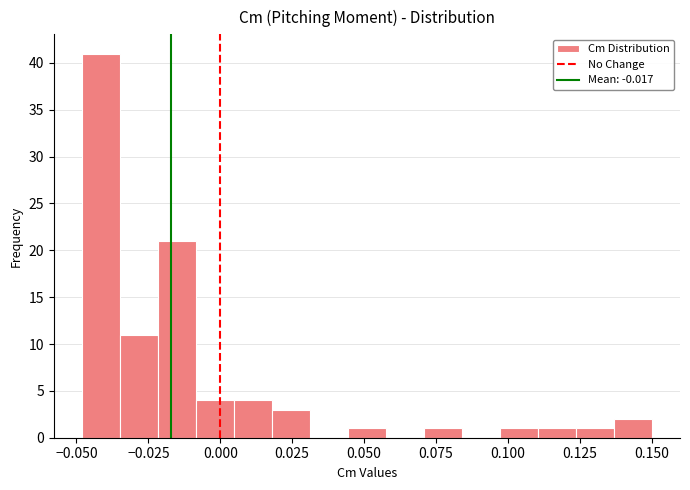

Read against the x-axis, roughly where is the centre of the tallest bar?

-0.040